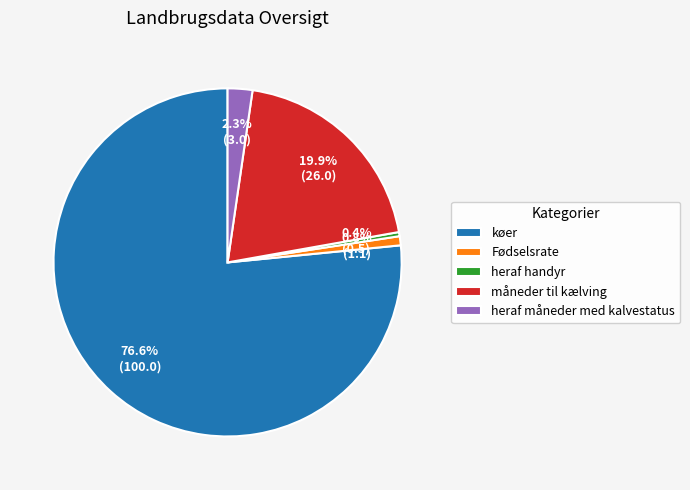

To the nearest percent, what is the difference between the Fødselsrate and køer slice percentages?

76%